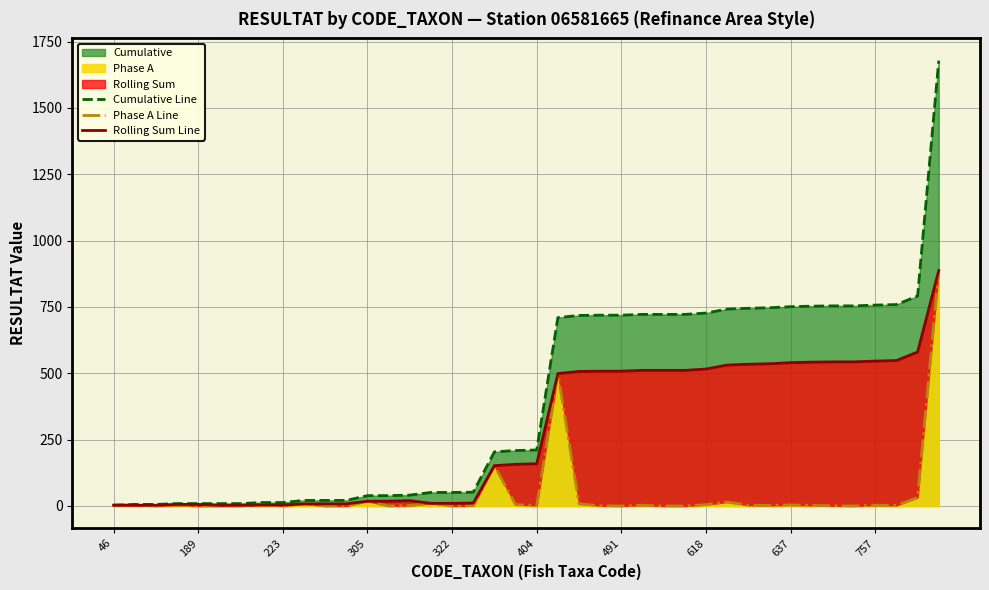

At how many categories does at least one series exceed 1146?

1